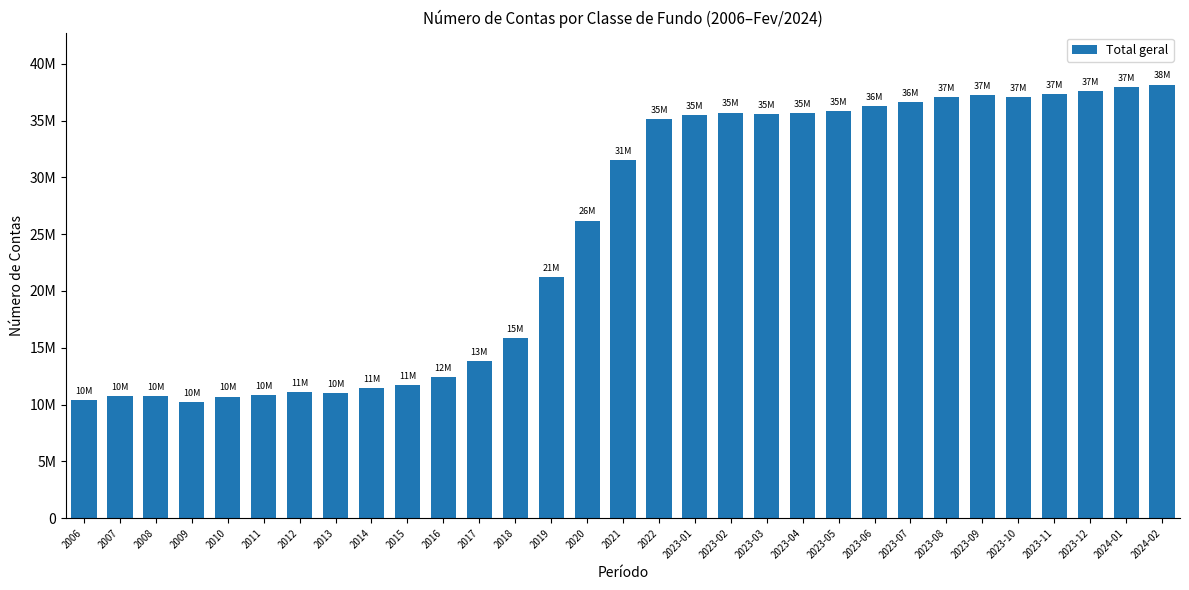

Are the bars horizontal?

No